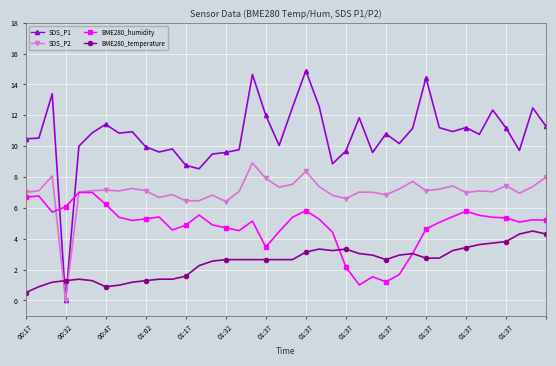

What is the average value of the SDS_P2 series?

7.0